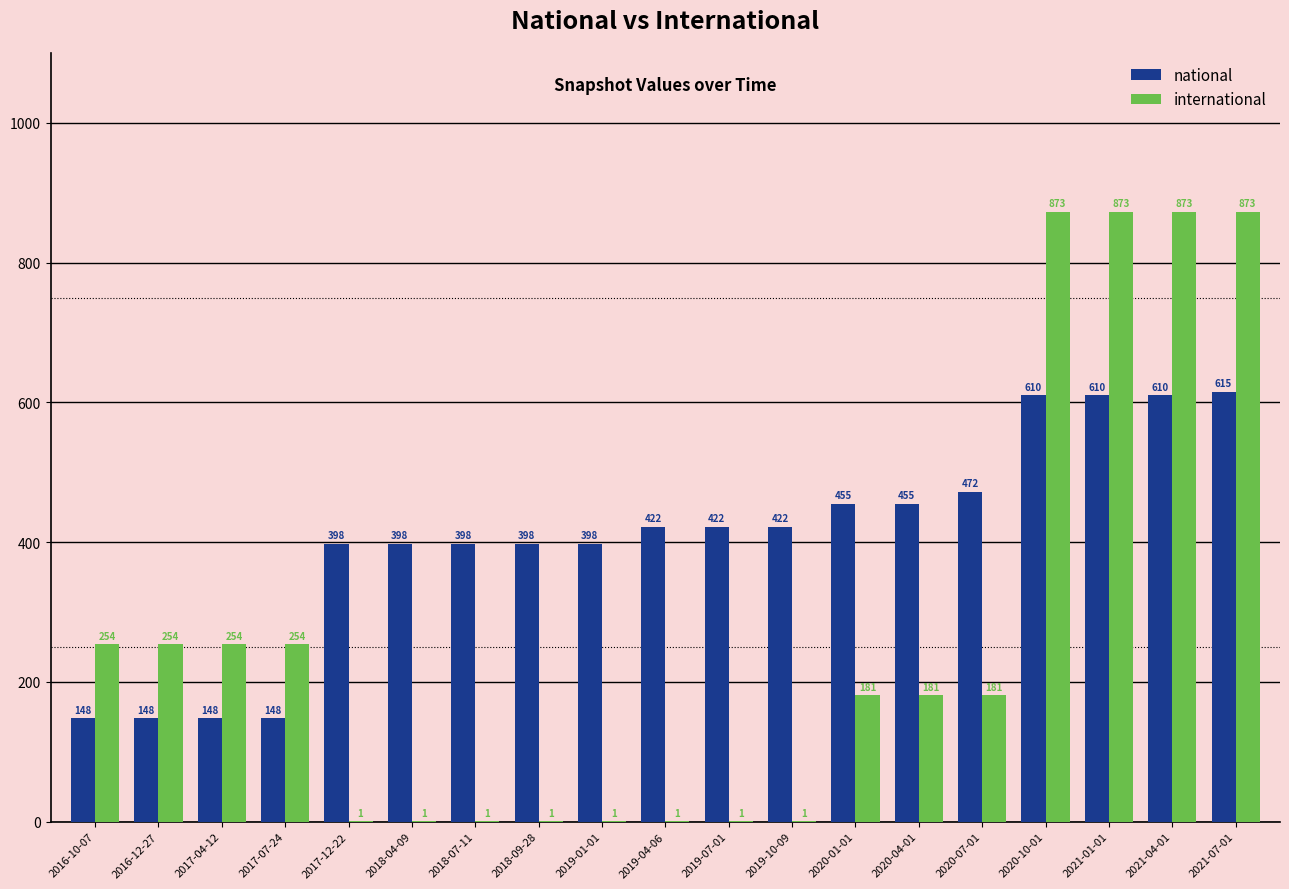

How many data points does each series have?

19